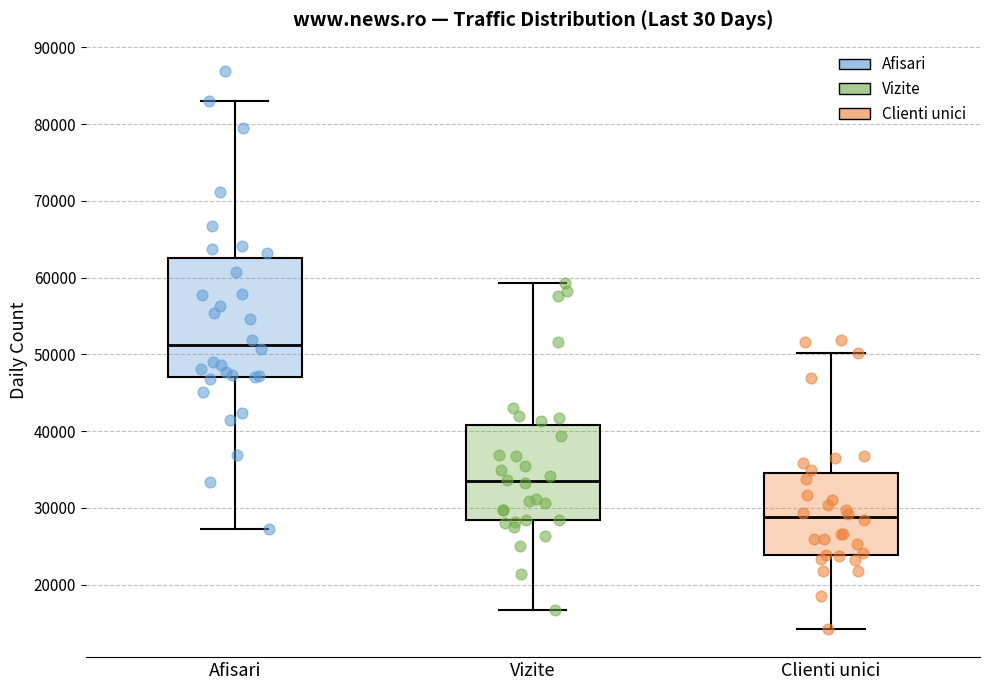

Which box's median line is the highest?

Afisari